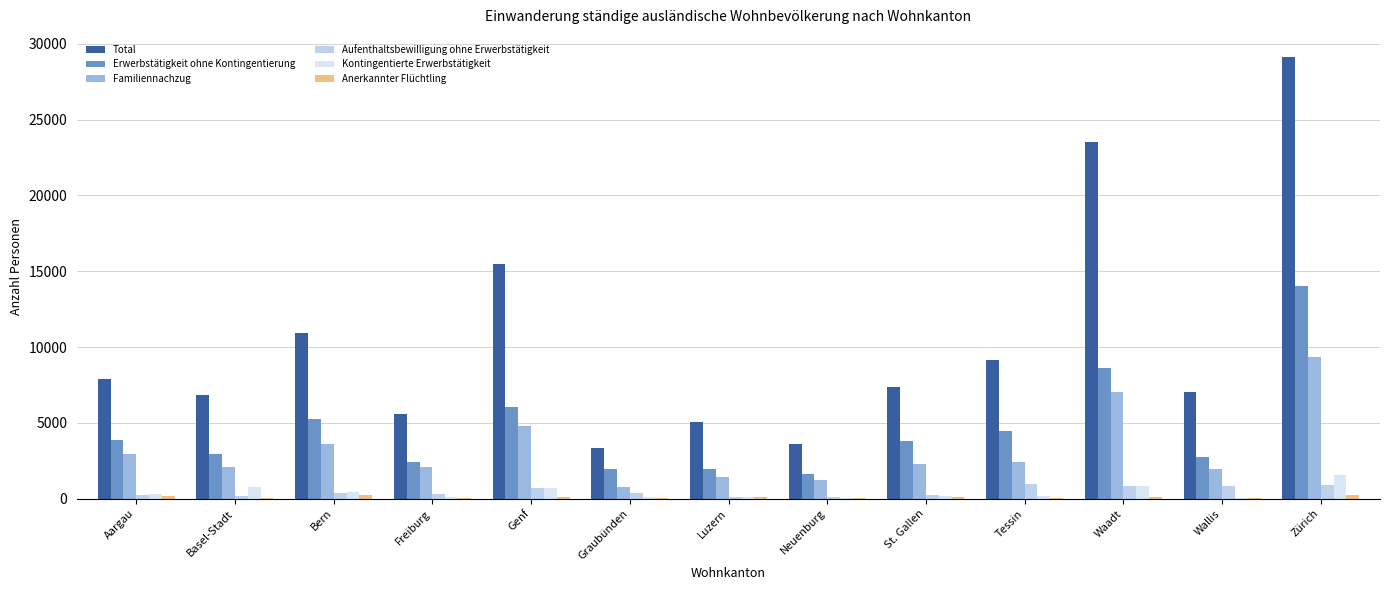

How many categories are shown in the chart?

13